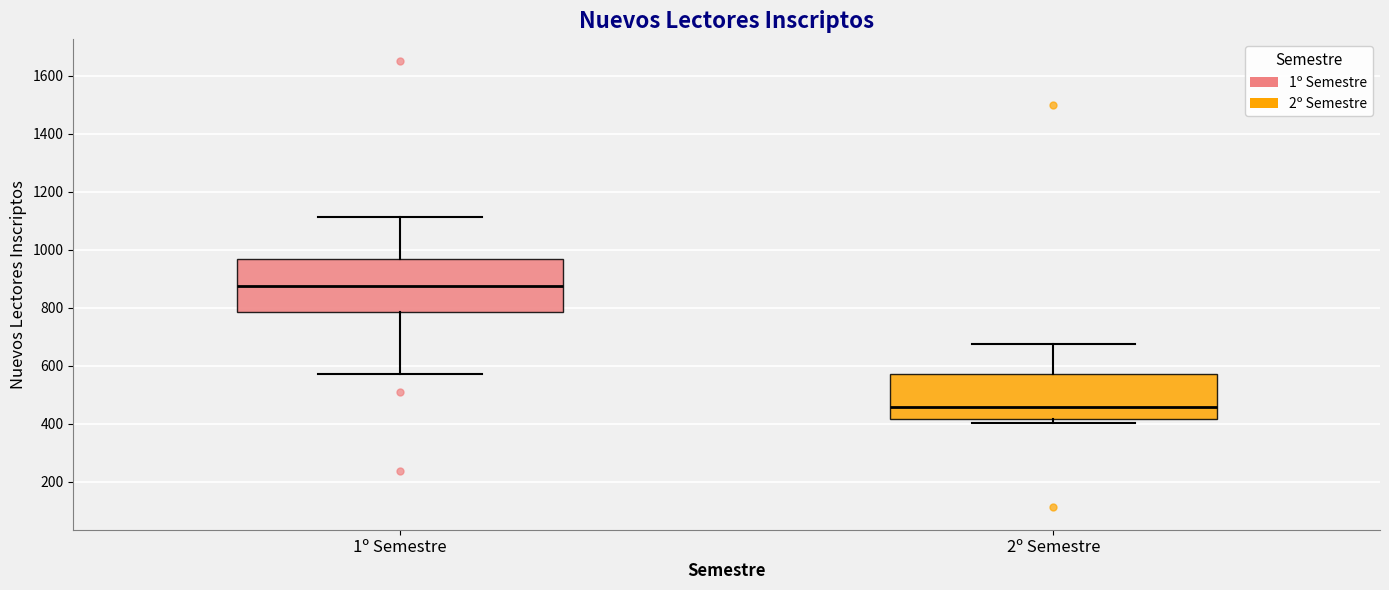

Reading left to right, transcribe this box plot: for each box, give where its median line is, the range the box spans, and where its two whiskers end, as read against the y-axis. The values are not printed on the chart, so give them approximately, as read against the axis.

1º Semestre: median 880, box 780 to 960, whiskers 580 to 1120
2º Semestre: median 460, box 420 to 580, whiskers 400 to 680